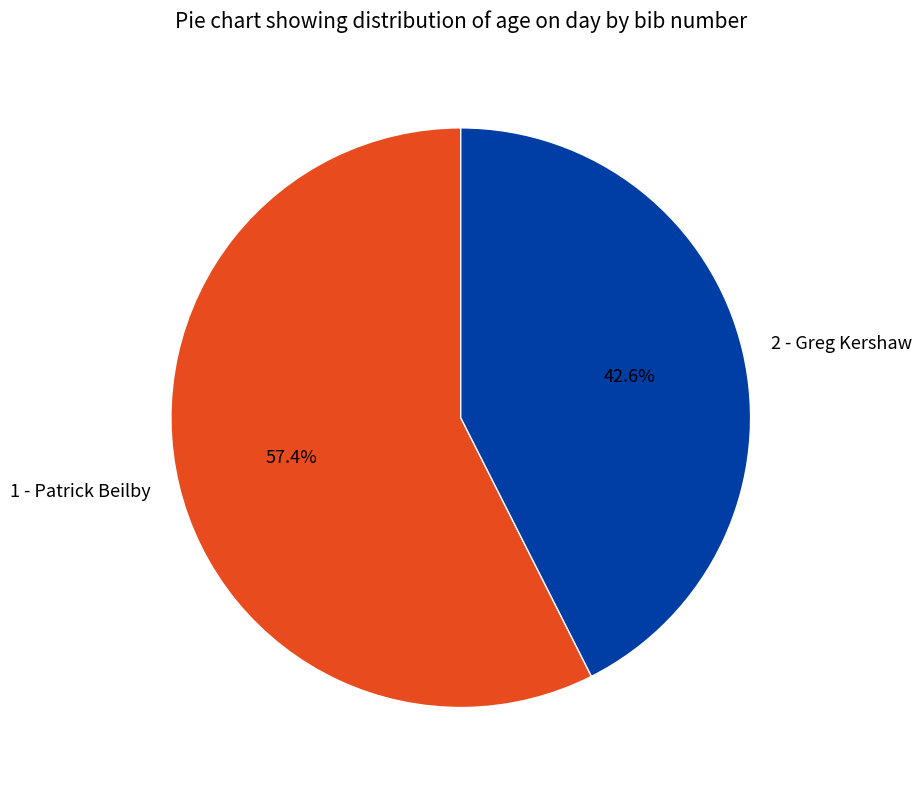

Count the number of slices in the pie.

2